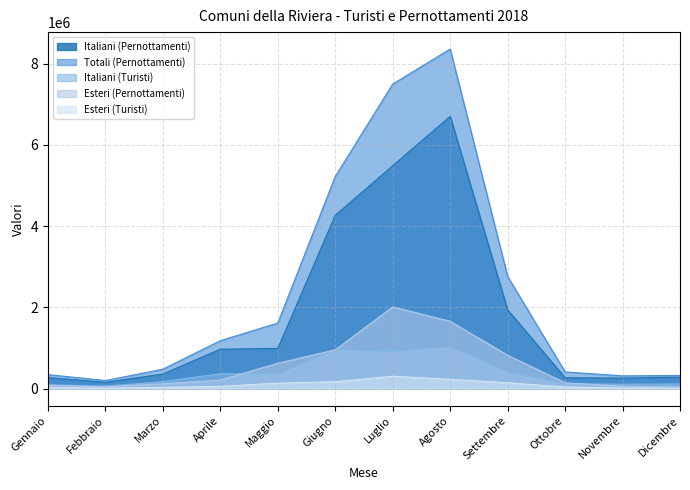

Is it true that Totali (Pernottamenti) equals 444965 at Dicembre?

False